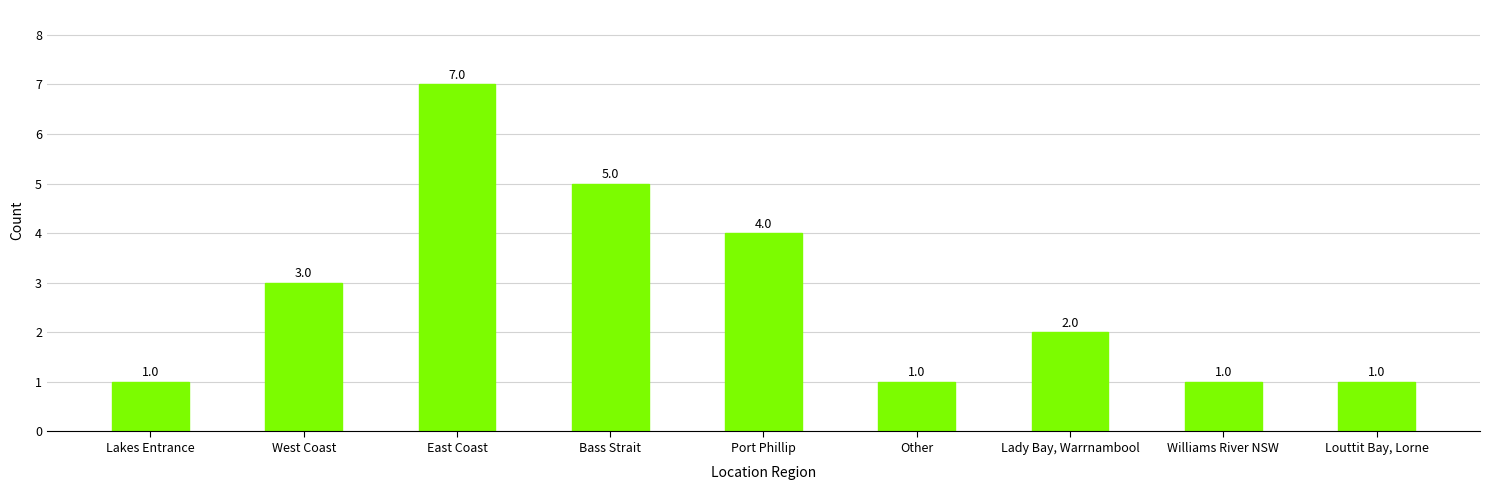

The chart shows a value of 12 at East Coast. True or false?

False